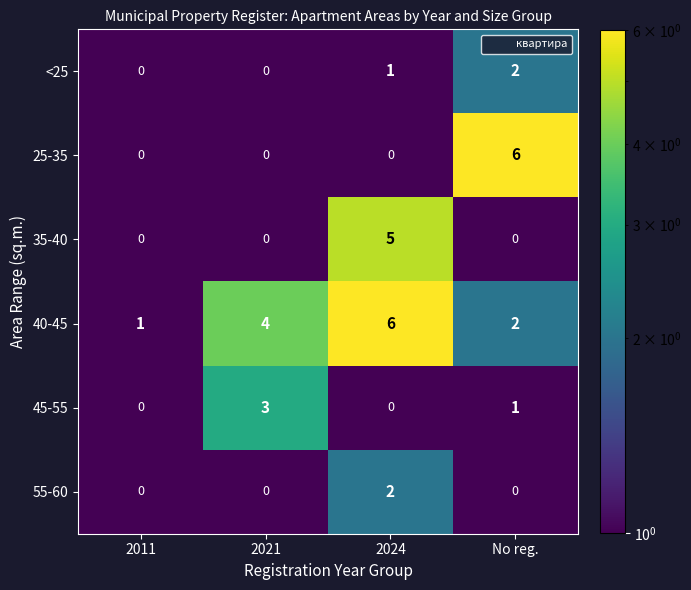

What is the total value across all series at No reg.?

11